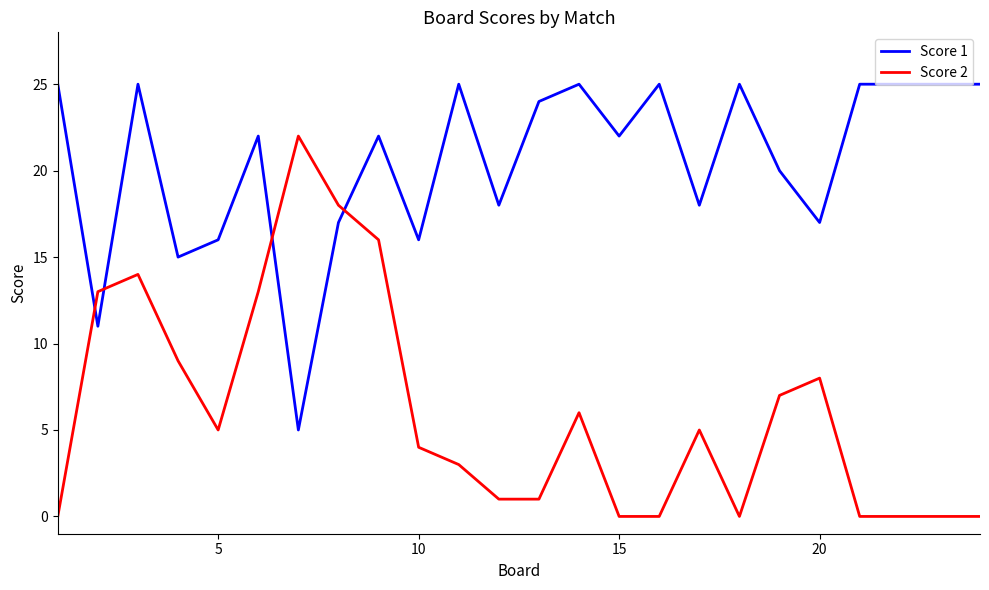

True or false: Score 1 has more than 1 points higher than both neighbors.

True